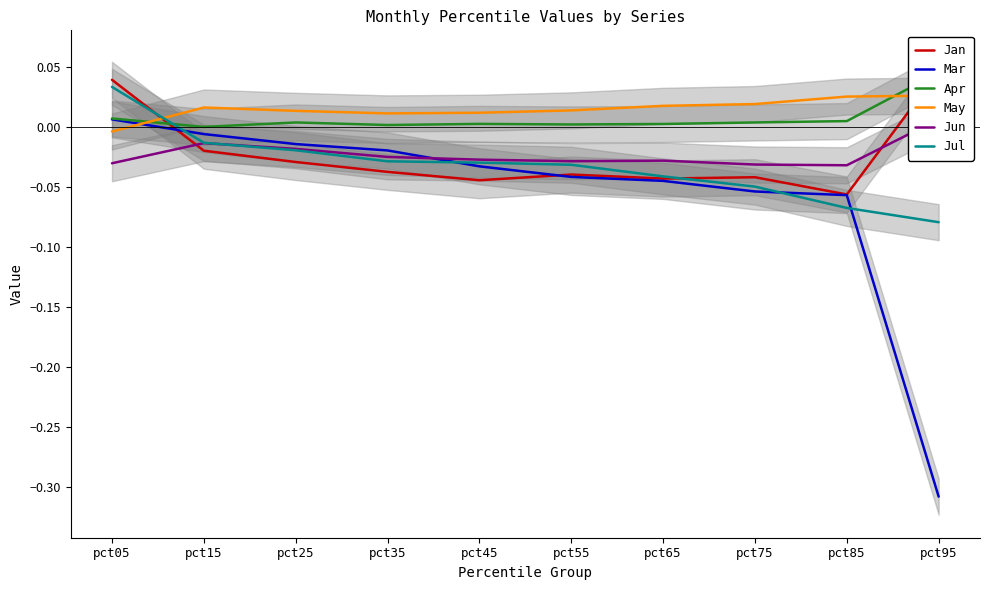

What are all the series names shown in the legend?

Jan, Mar, Apr, May, Jun, Jul